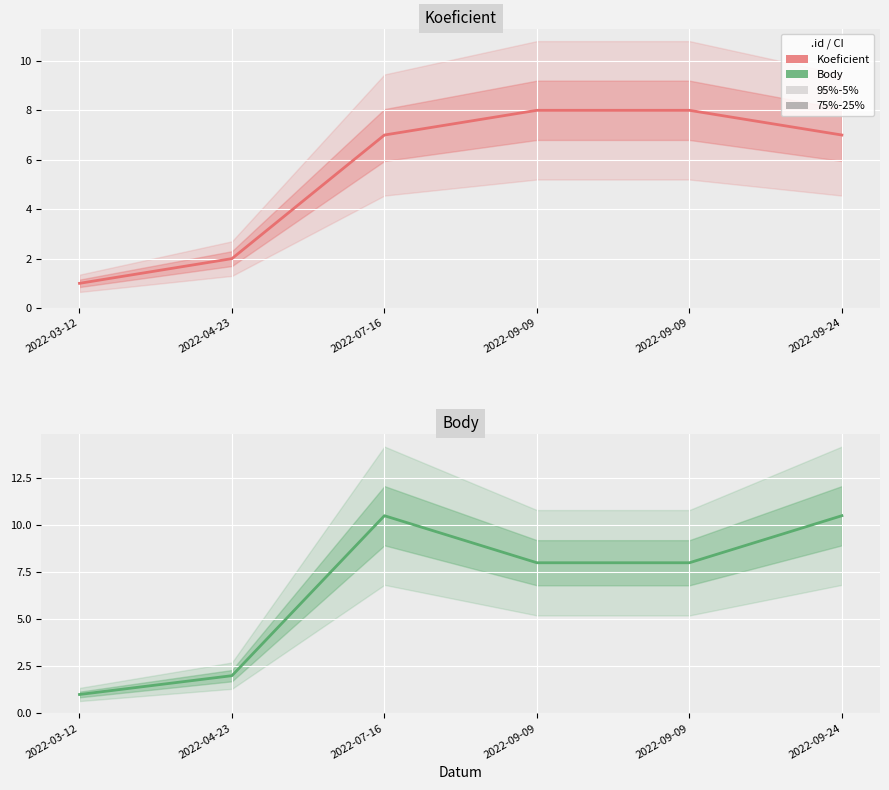

Reading left to right, extract all data points from this chart.

Koeficient: 2022-03-12=1.0	2022-04-23=2.0	2022-07-16=7.0	2022-09-09=8.0	2022-09-09=8.0	2022-09-24=7.0
Body: 2022-03-12=1.0	2022-04-23=2.0	2022-07-16=10.5	2022-09-09=8.0	2022-09-09=8.0	2022-09-24=10.5